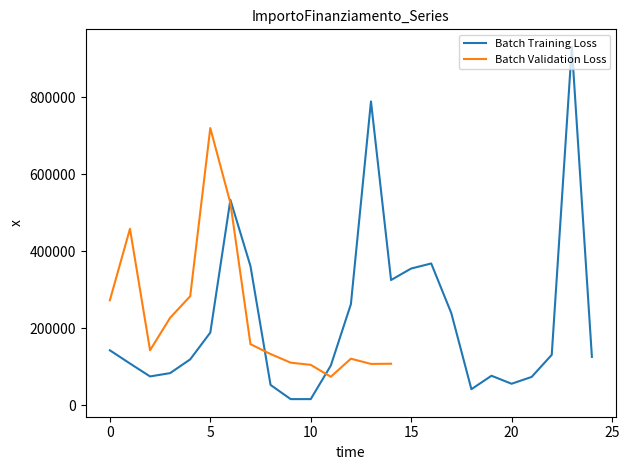

Does the chart have visible grid lines?

No